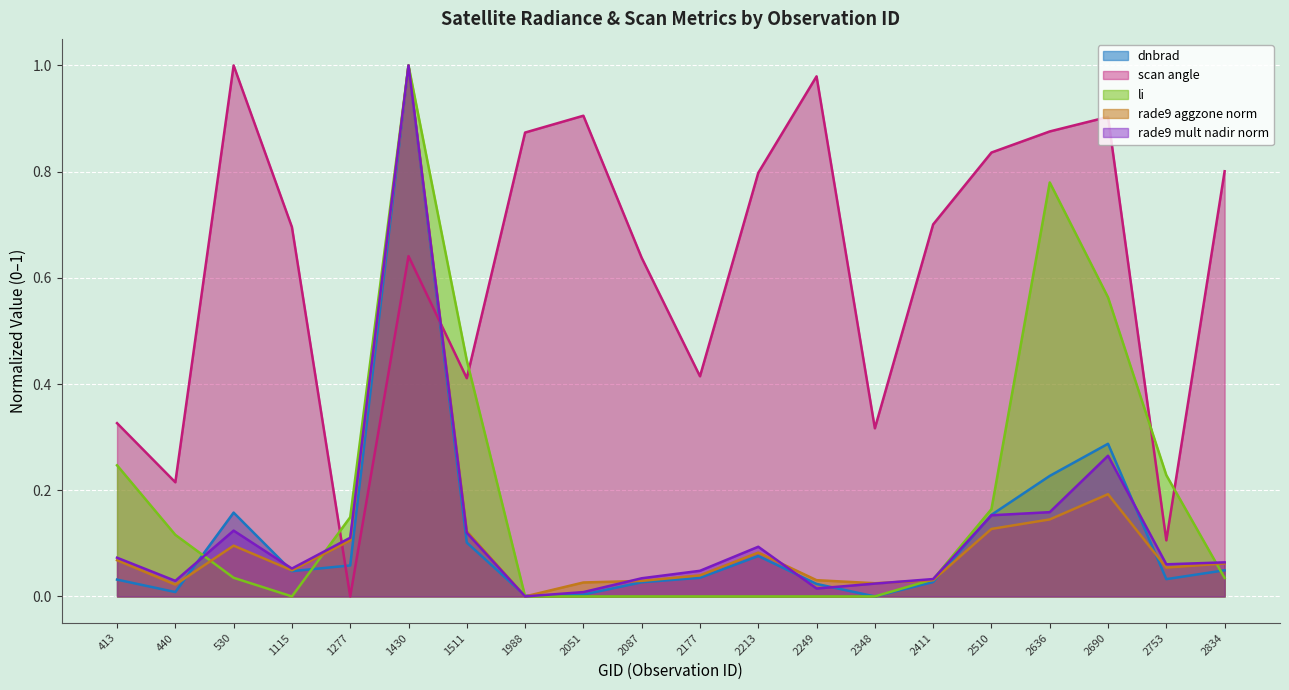

Reading left to right, extract all data points from this chart.

dnbrad: 413=0.0	440=0.0	530=0.2	1115=0.0	1277=0.1	1430=1.0	1511=0.1	1988=0.0	2051=0.0	2087=0.0	2177=0.0	2213=0.1	2249=0.0	2348=0.0	2411=0.0	2510=0.2	2636=0.2	2690=0.3	2753=0.0	2834=0.0
scan_angle: 413=0.3	440=0.2	530=1.0	1115=0.7	1277=0.0	1430=0.6	1511=0.4	1988=0.9	2051=0.9	2087=0.6	2177=0.4	2213=0.8	2249=1.0	2348=0.3	2411=0.7	2510=0.8	2636=0.9	2690=0.9	2753=0.1	2834=0.8
li: 413=0.2	440=0.1	530=0.0	1115=0.0	1277=0.1	1430=1.0	1511=0.4	1988=0.0	2051=0.0	2087=0.0	2177=0.0	2213=0.0	2249=0.0	2348=0.0	2411=0.0	2510=0.2	2636=0.8	2690=0.6	2753=0.2	2834=0.0
rade9_aggzone_norm: 413=0.1	440=0.0	530=0.1	1115=0.0	1277=0.1	1430=1.0	1511=0.1	1988=0.0	2051=0.0	2087=0.0	2177=0.0	2213=0.1	2249=0.0	2348=0.0	2411=0.0	2510=0.1	2636=0.1	2690=0.2	2753=0.1	2834=0.1
rade9_mult_nadir_norm: 413=0.1	440=0.0	530=0.1	1115=0.1	1277=0.1	1430=1.0	1511=0.1	1988=0.0	2051=0.0	2087=0.0	2177=0.0	2213=0.1	2249=0.0	2348=0.0	2411=0.0	2510=0.2	2636=0.2	2690=0.3	2753=0.1	2834=0.1